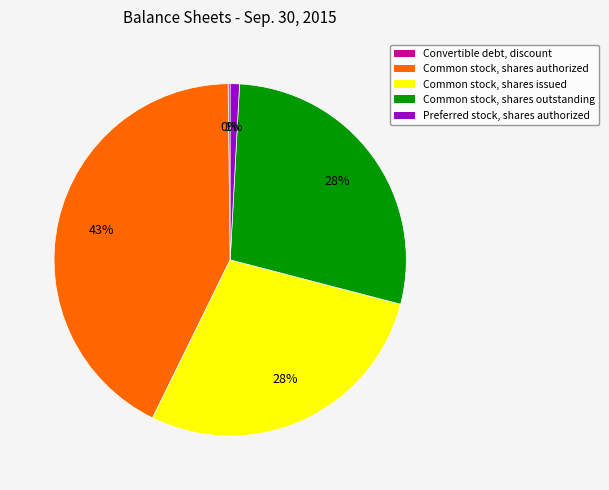

To the nearest percent, what percentage of the pie is Common stock, shares authorized?

43%